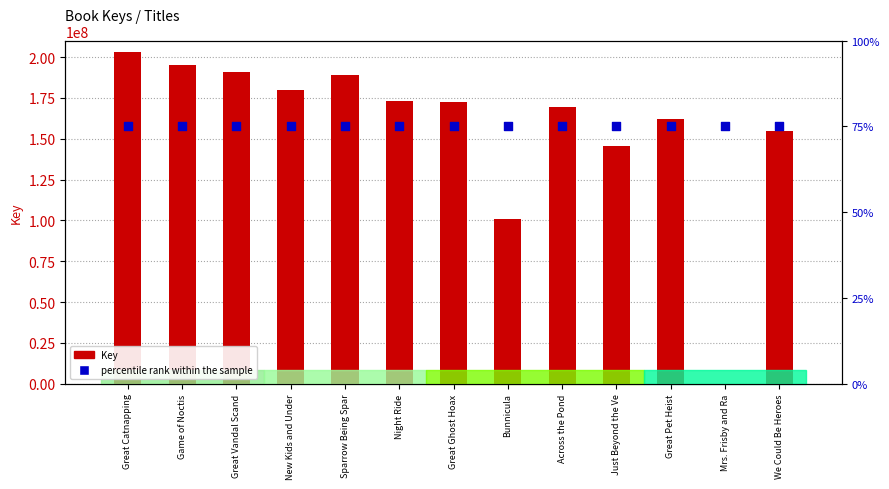

Is the value of Key at Sparrow Being Spar greater than the value of percentile rank within the sample at Bunnicula?

Yes